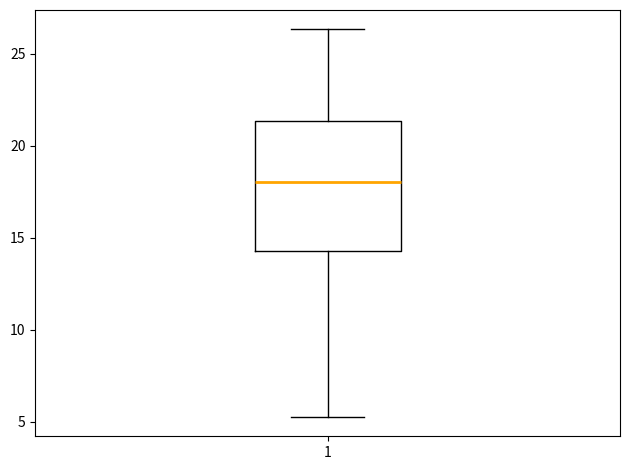

Read this box plot against the y-axis: the position of the median line, the range covered by the box, and the ends of both whiskers. The values are not printed on the chart, so give them approximately, as read against the axis.

median 18.0, box 14.5 to 21.5, whiskers 5.5 to 26.5